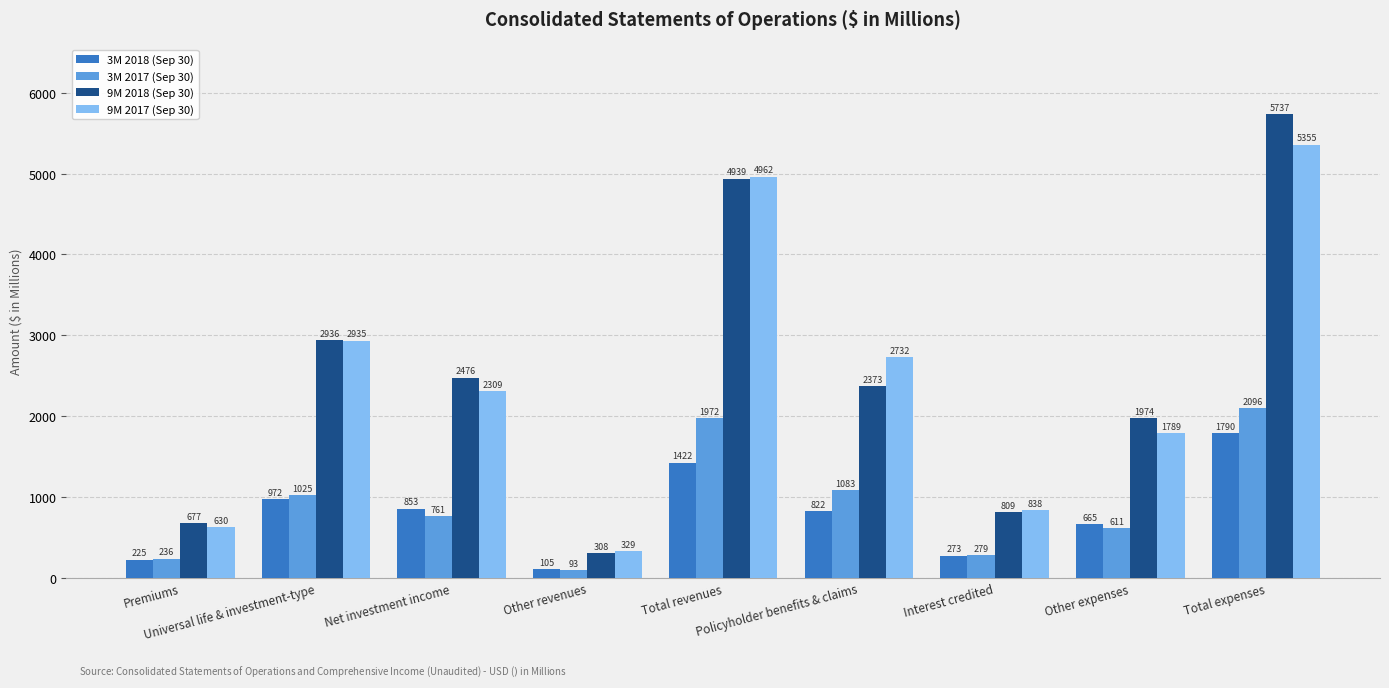

What is the total value across all series at Total expenses?

14978